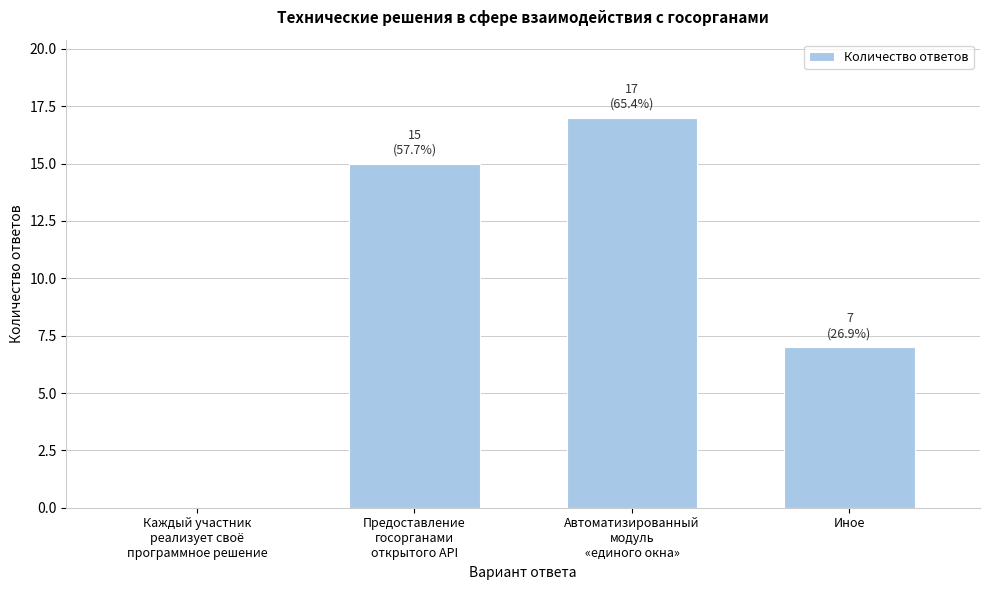

What is the sum of all values?

39